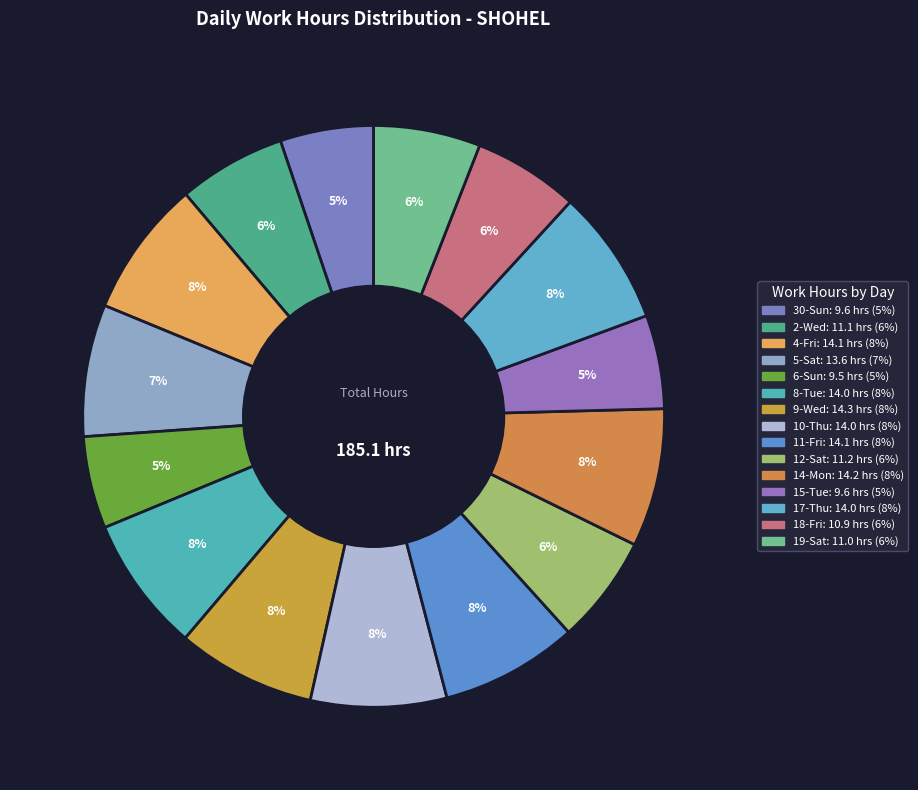

To the nearest percent, what is the average slice percentage?

7%